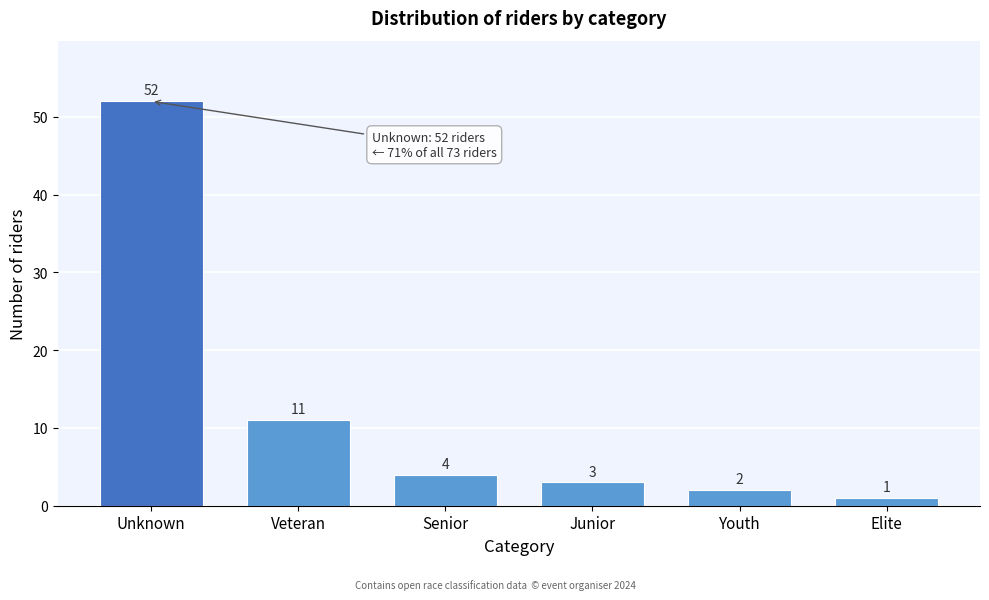

Reading left to right, transcribe all the data shown in this chart.

Unknown=52	Veteran=11	Senior=4	Junior=3	Youth=2	Elite=1